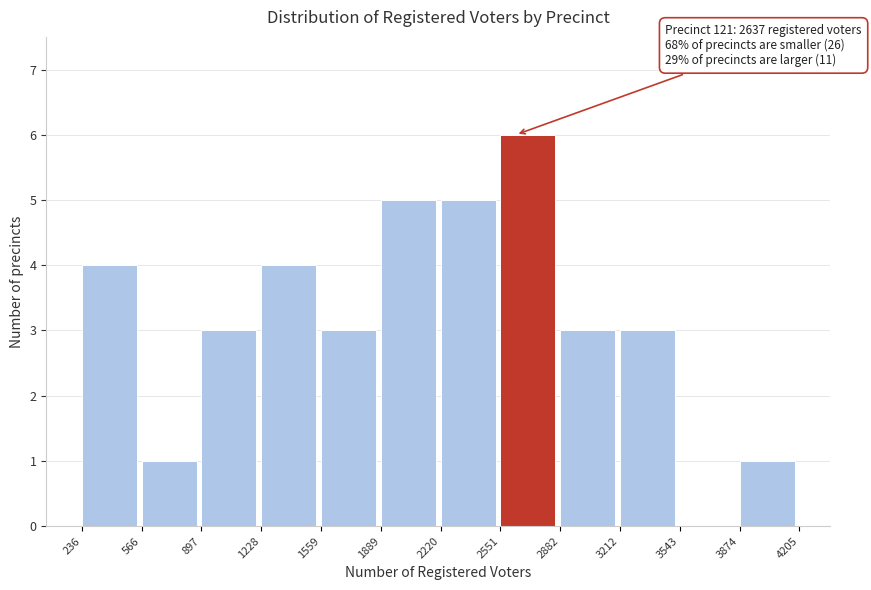

Over which range of the x-axis is the bar tallest?

2551 to 2882